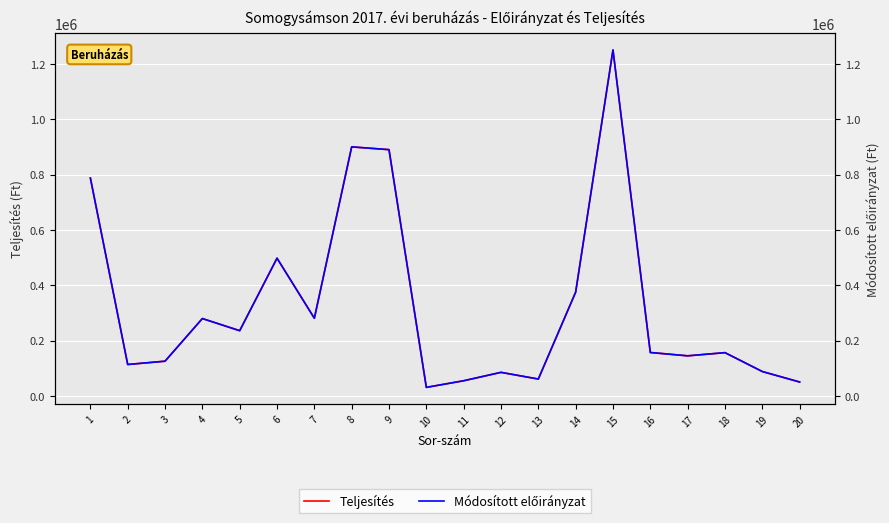

How many series are shown in this chart?

2